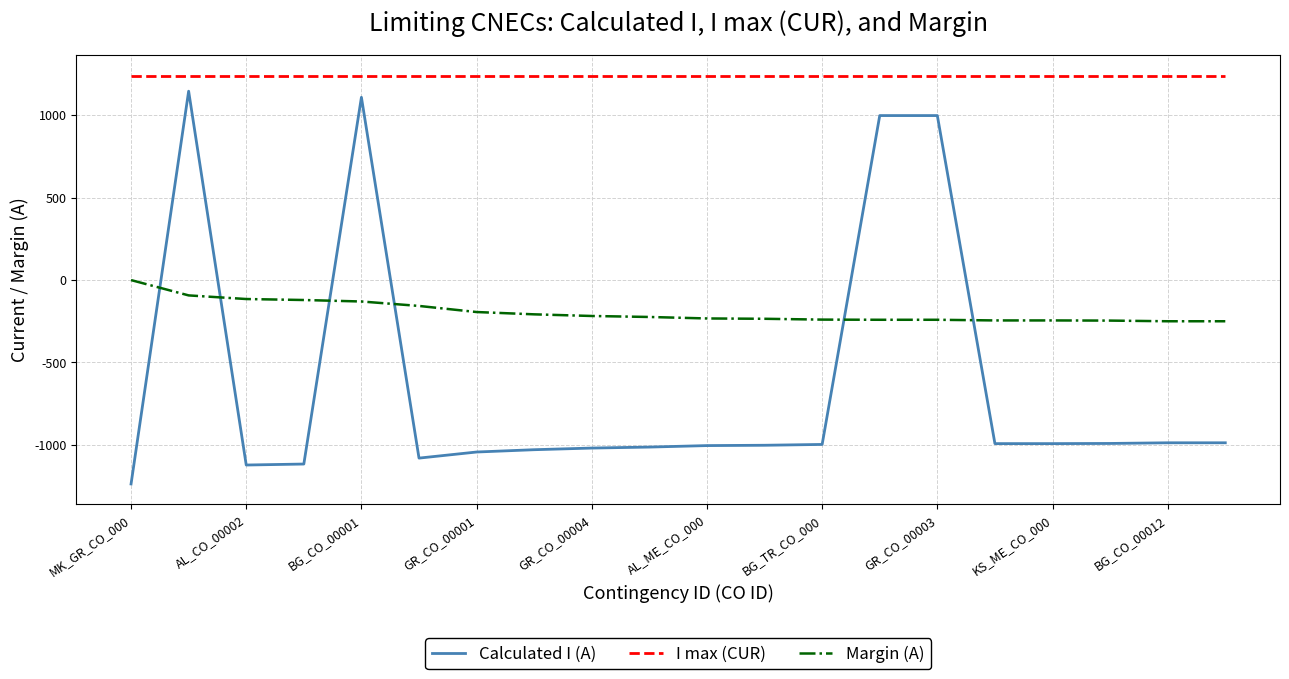

Which series has the widest spread of values?

Calculated I (A)